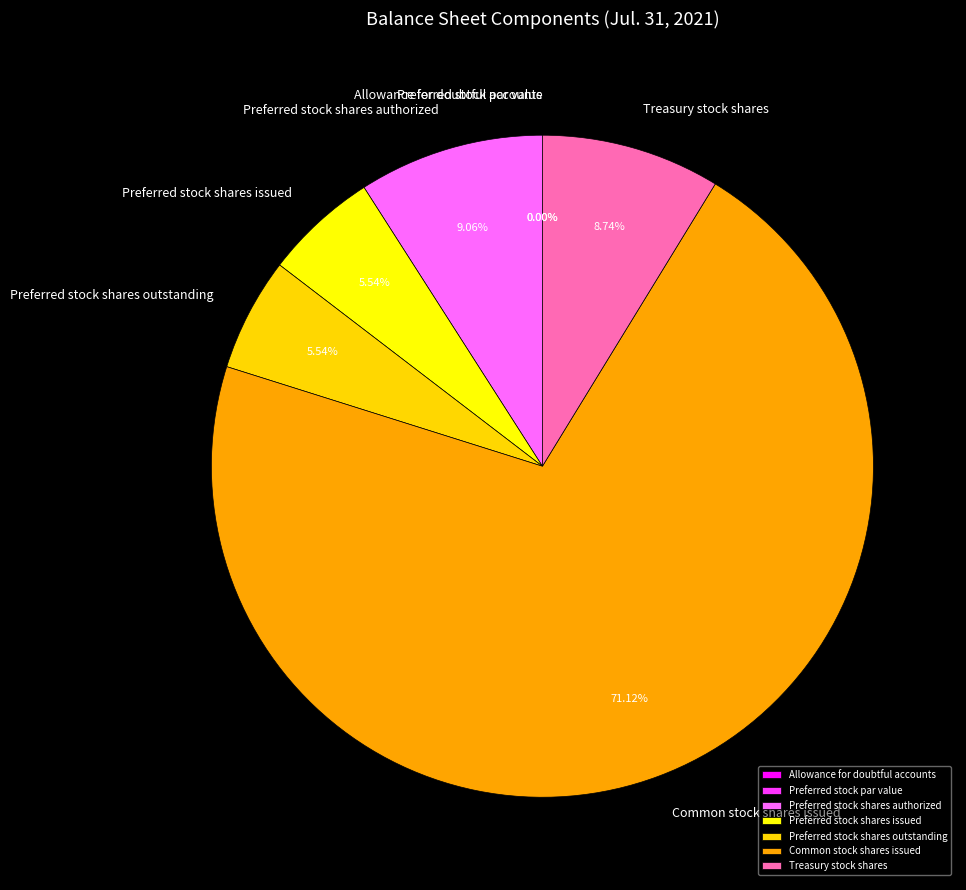

The Preferred stock shares issued slice represents 12% of the pie. True or false?

False